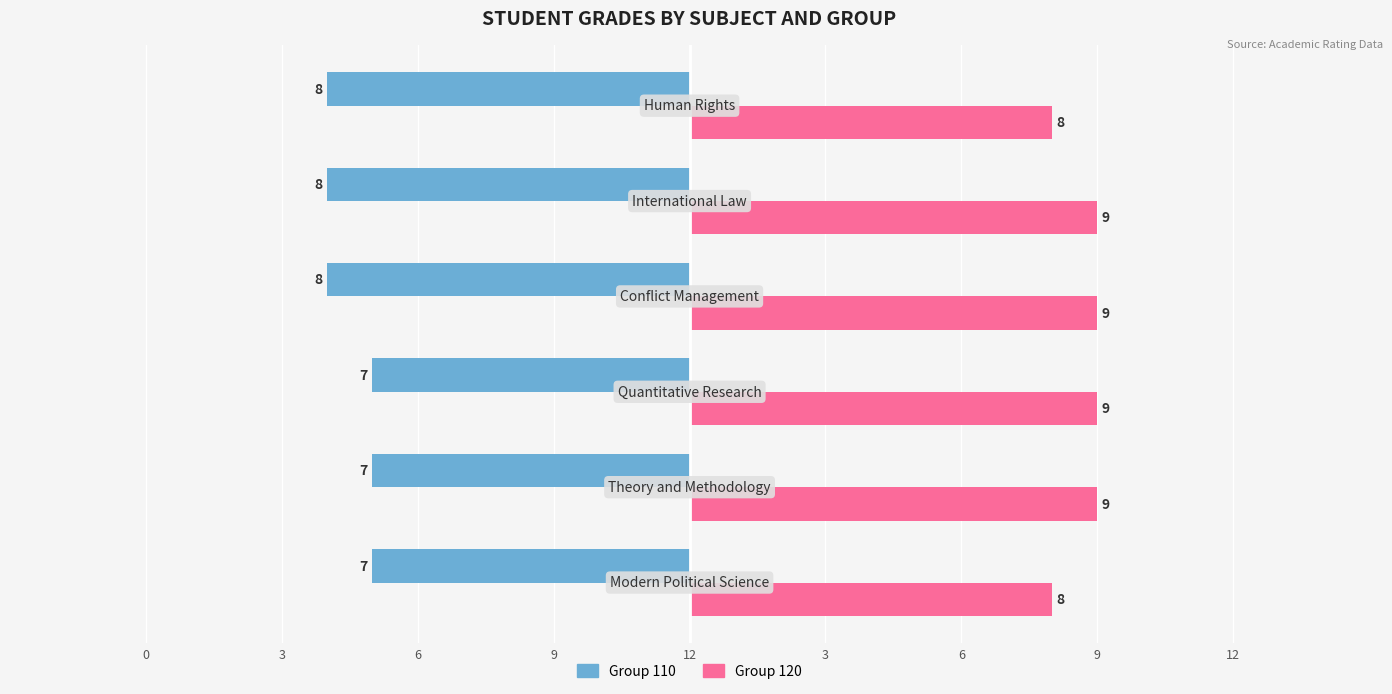

Which series has the largest range (max minus min)?

Group 110